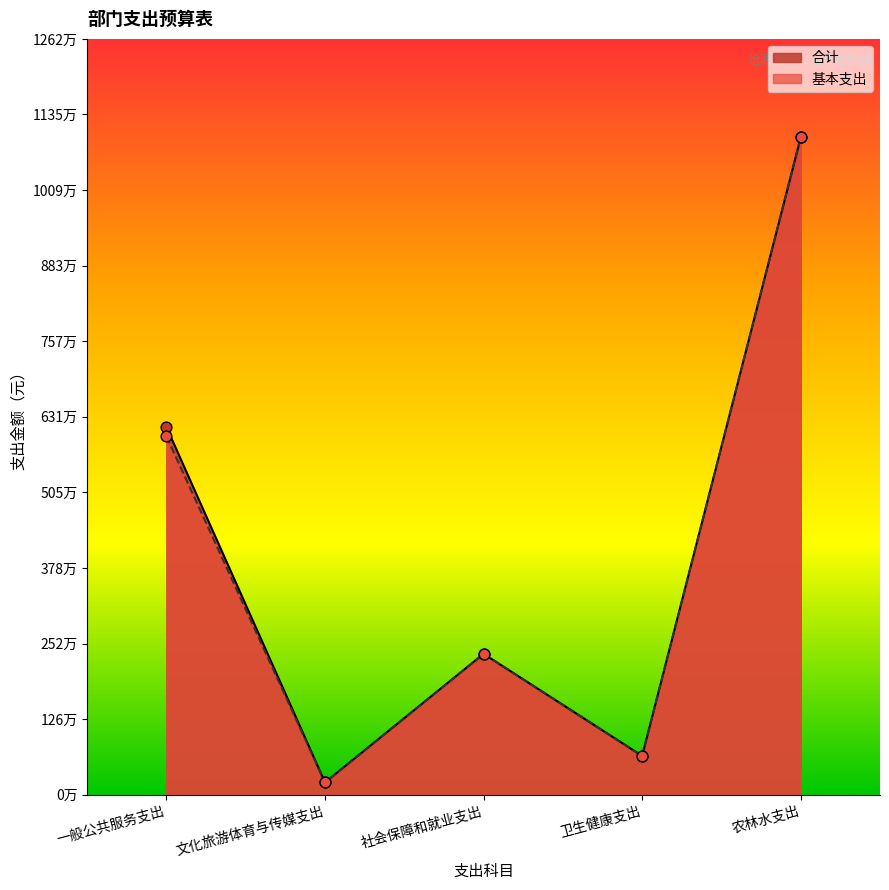

What are all the series names shown in the legend?

合计, 基本支出